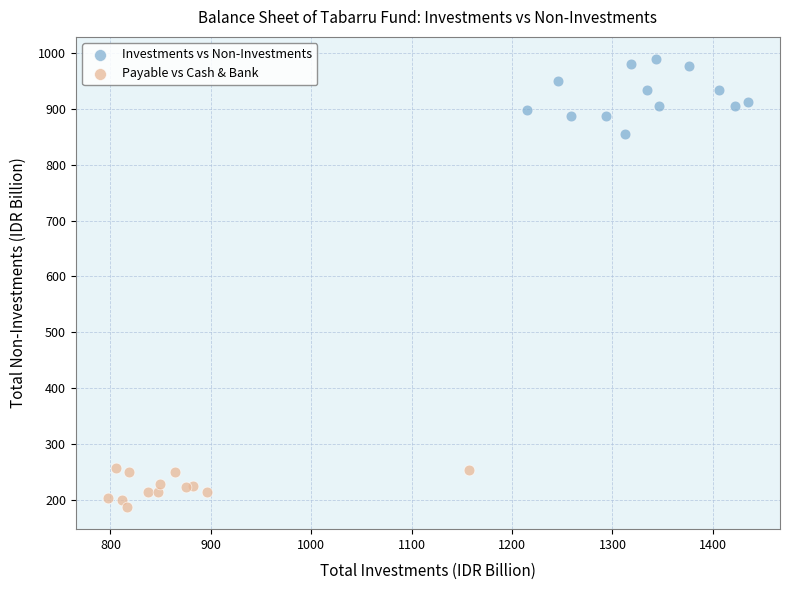

What are all the series names shown in the legend?

Investments vs Non-Investments, Payable vs Cash & Bank